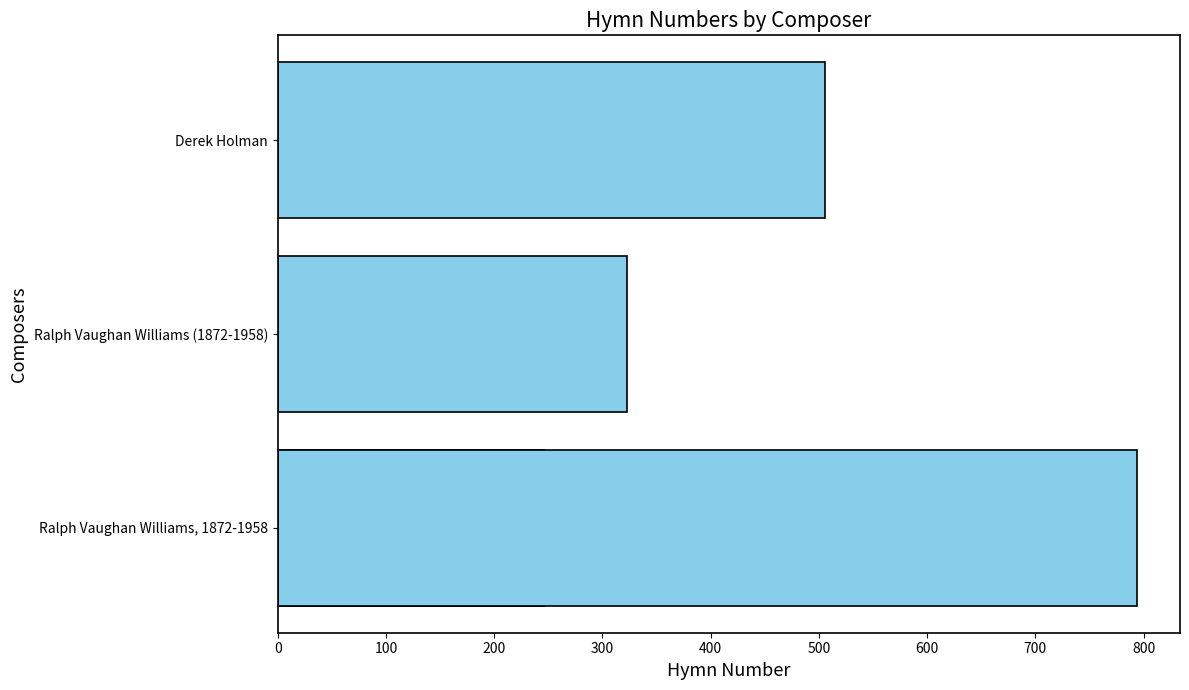

Between 0 and 300, which is larger?

300